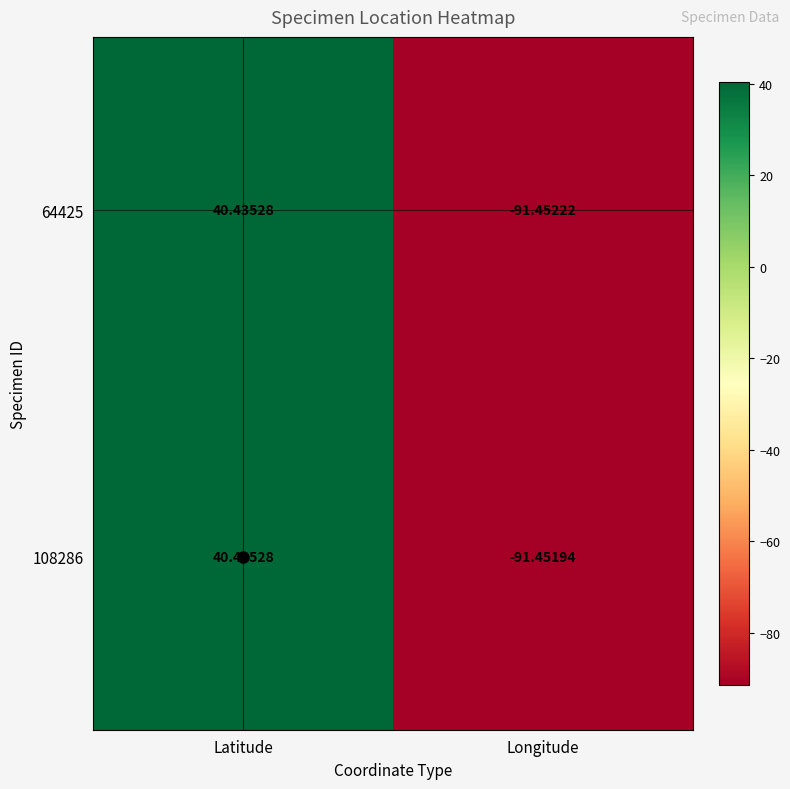

At which label is 108286 closest to -25?

Latitude